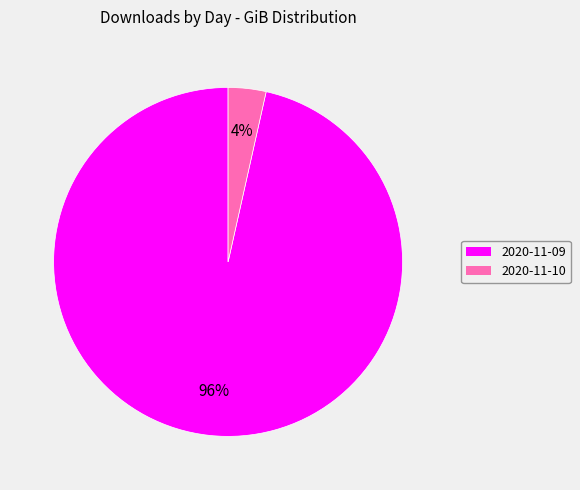

What is the largest slice in the pie chart?

2020-11-09